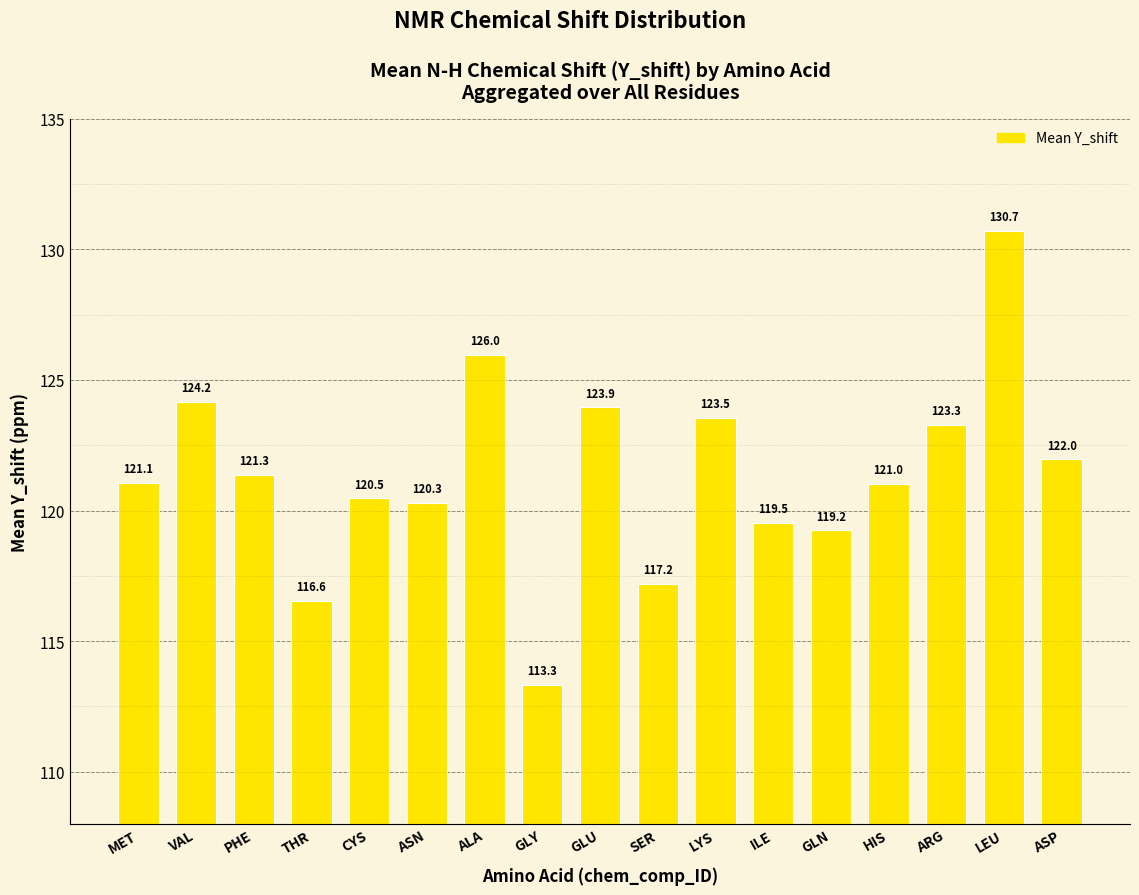

What is the difference between the maximum and minimum values?

17.4